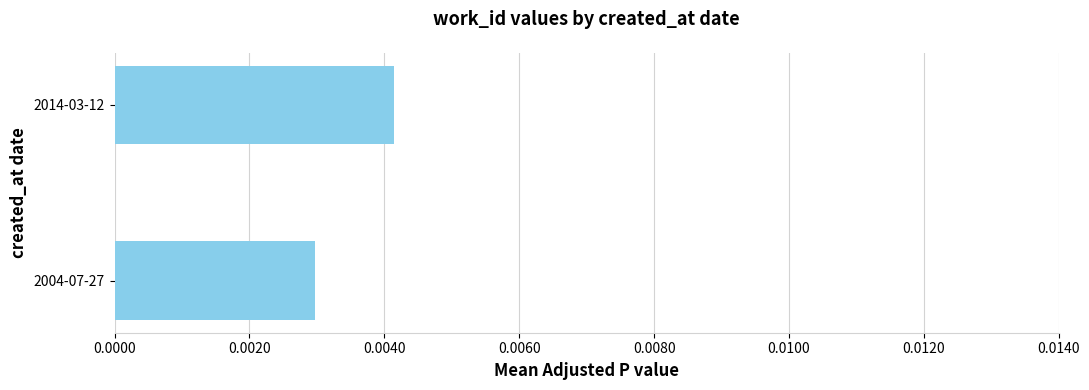

Rank the categories by value from highest to lowest.

2014-03-12, 2004-07-27